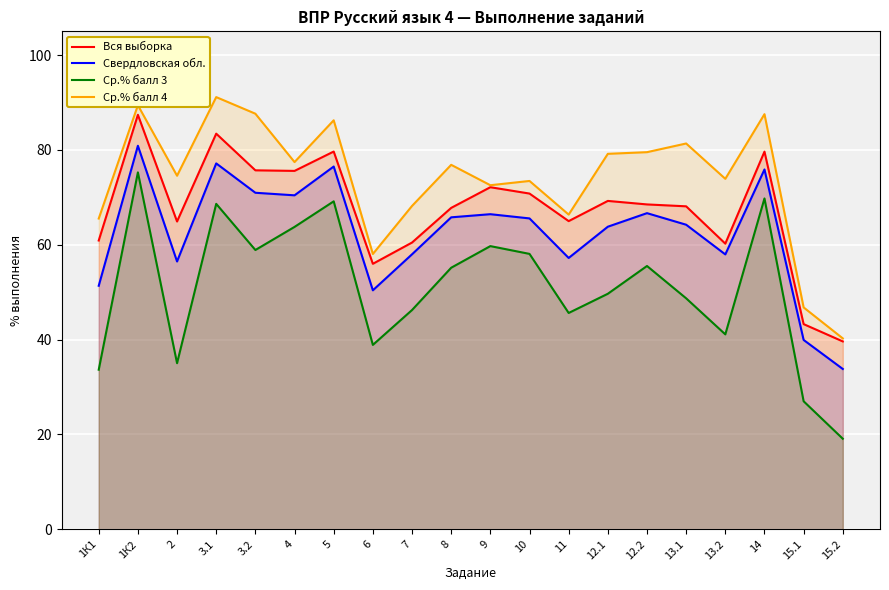

Rank the categories by Вся выборка value from lowest to highest.

15.2, 15.1, 6, 13.2, 7, 1К1, 2, 11, 8, 13.1, 12.2, 12.1, 10, 9, 4, 3.2, 14, 5, 3.1, 1К2